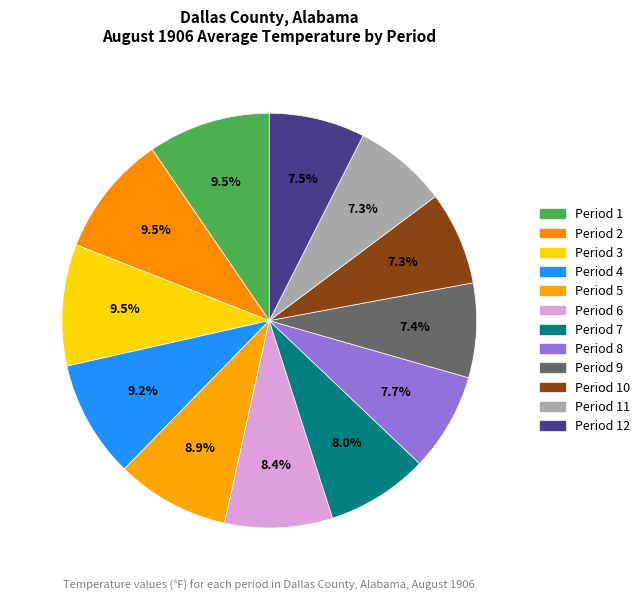

To the nearest percent, what is the average slice percentage?

8%